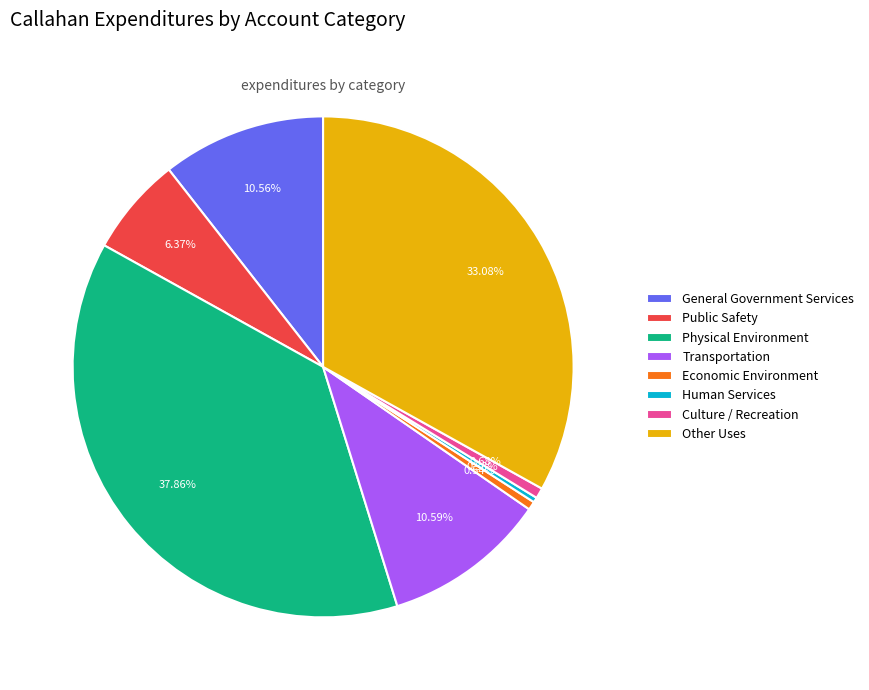

To the nearest percent, what is the difference between the Economic Environment and Other Uses slice percentages?

33%